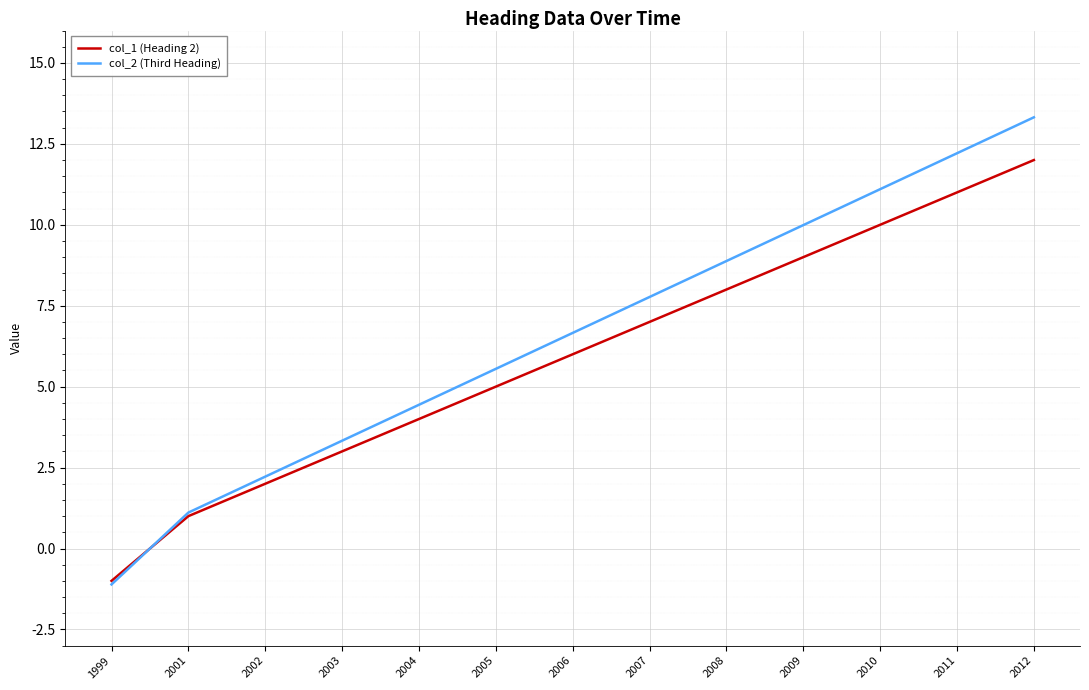

Which series changed the most between 2006 and 2011?

col_2 (Third Heading)